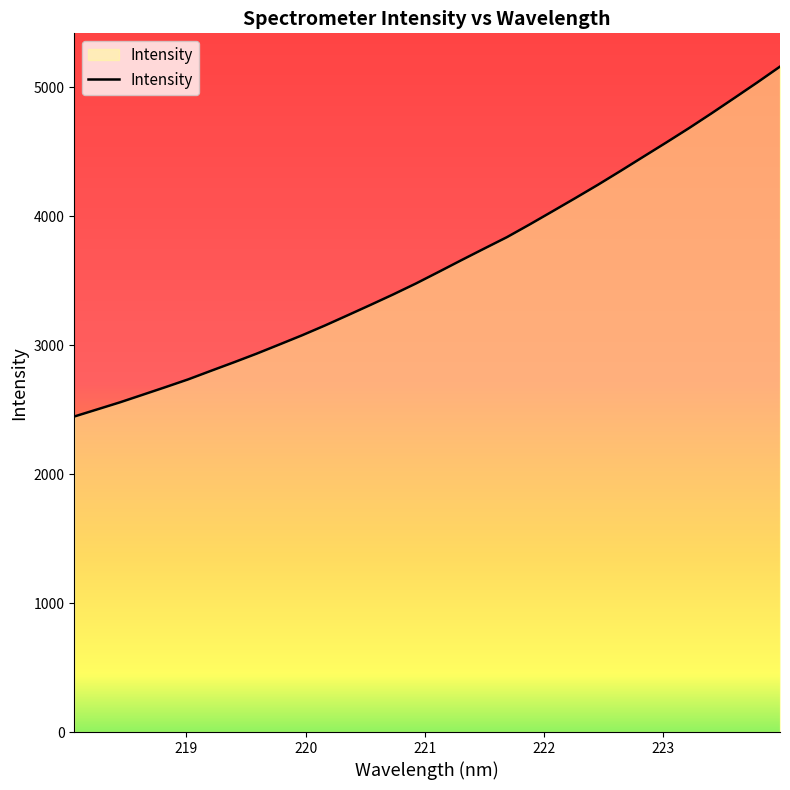

Reading left to right, what are all the values shown in this chart?

2447.3	2502.0	2556.9	2615.8	2674.9	2735.3	2801.7	2867.3	2934.5	3005.6	3077.3	3153.0	3232.4	3312.6	3394.1	3479.1	3569.1	3660.3	3750.0	3838.7	3937.5	4038.9	4141.2	4245.1	4353.0	4463.0	4572.5	4684.1	4799.9	4918.5	5038.2	5161.2